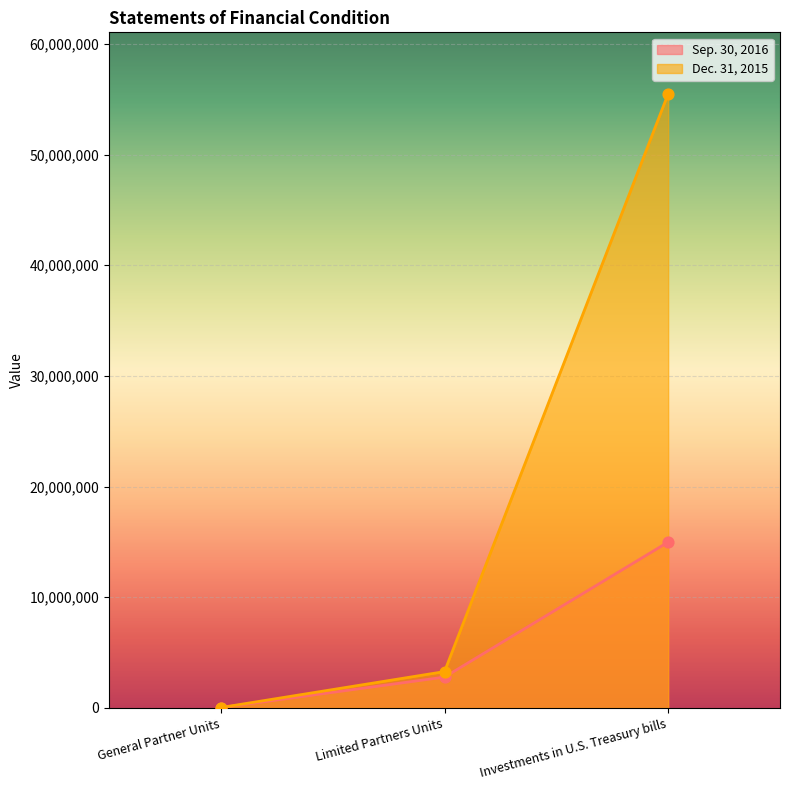

At how many categories does at least one series exceed 28925353?

1